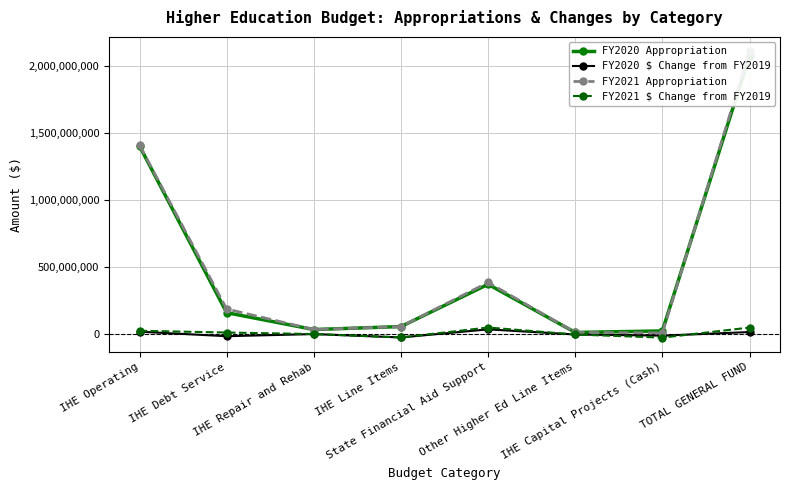

What is the value of the FY2020 $ Change from FY2019 point at the 8th from the left?

18089214